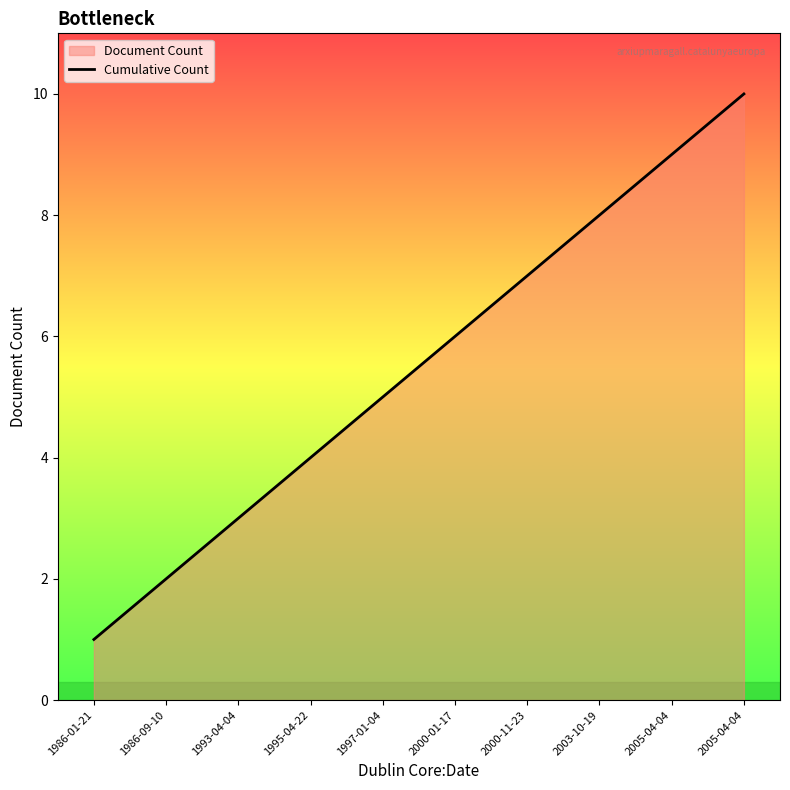

Does the chart have visible grid lines?

No